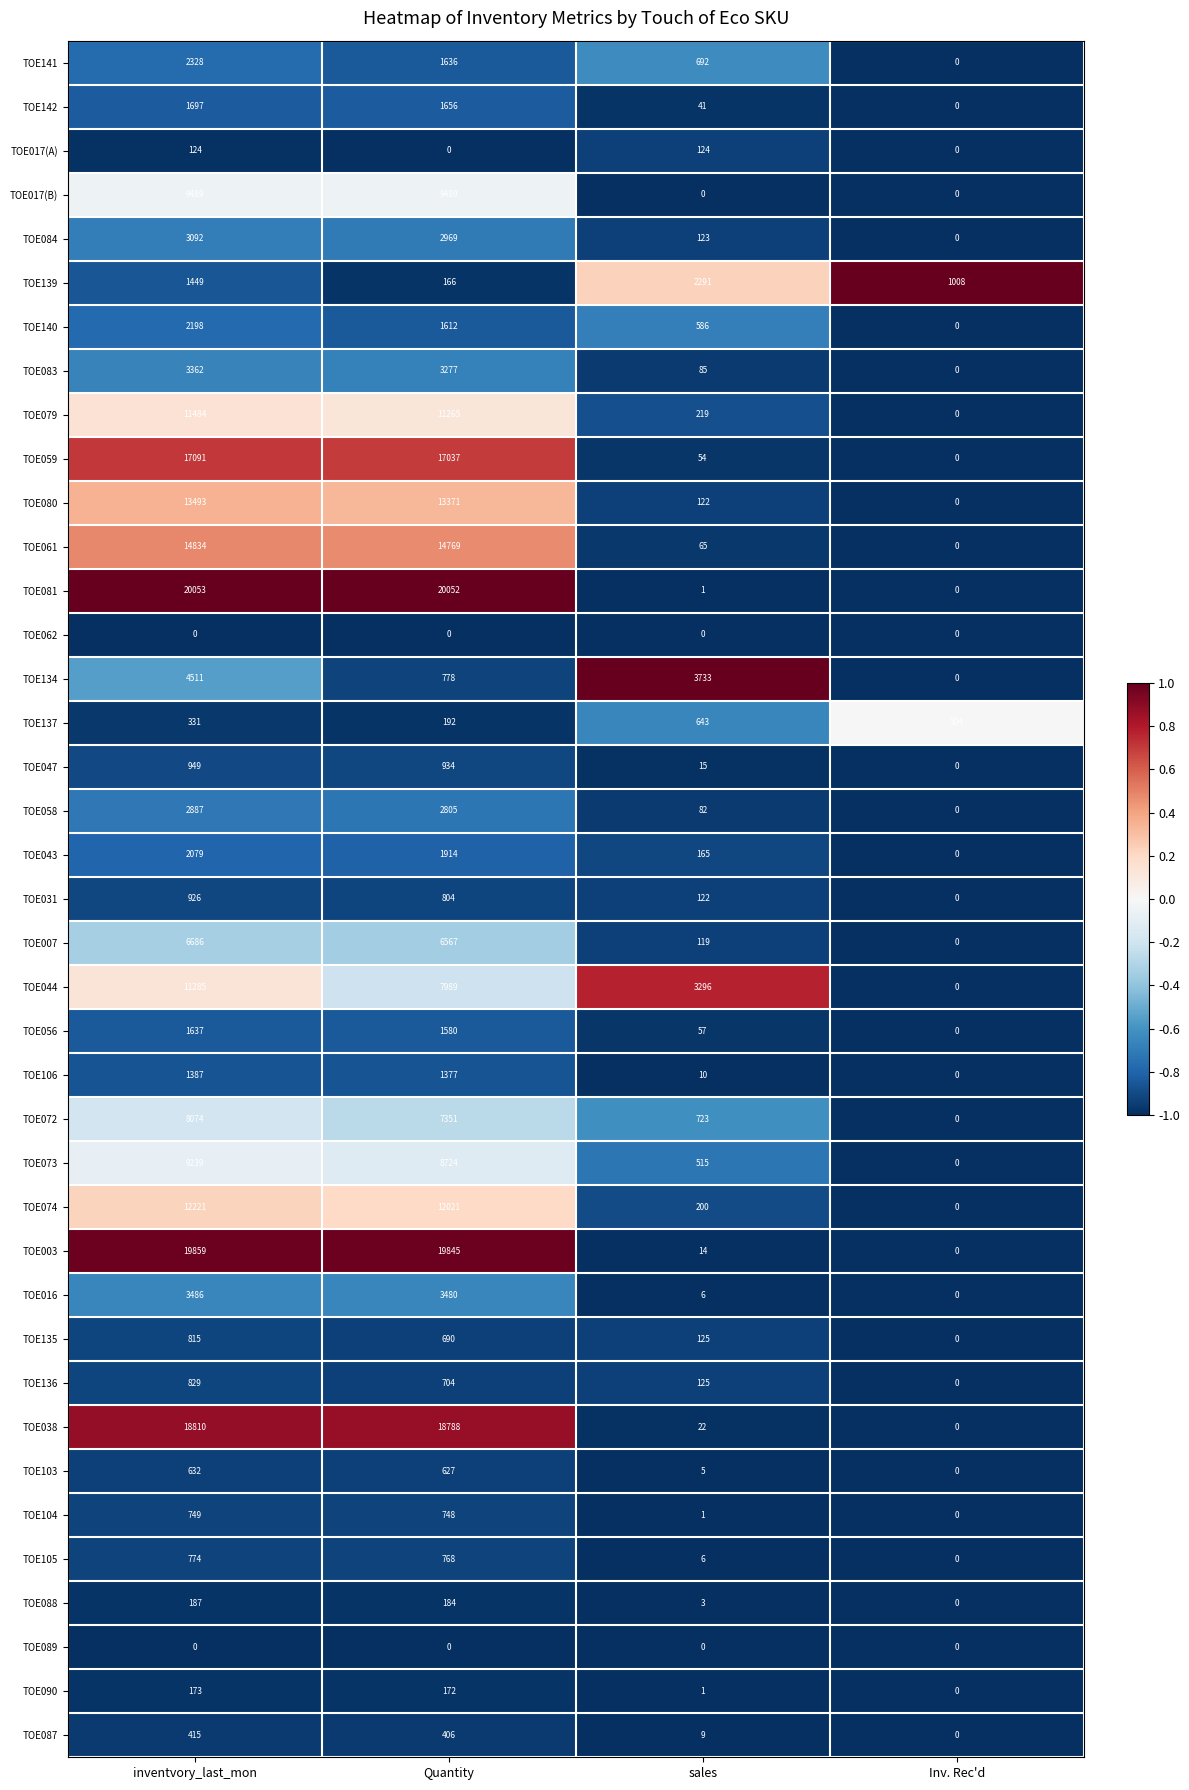

At which category is the sum across all series the highest?

inventvory_last_mon